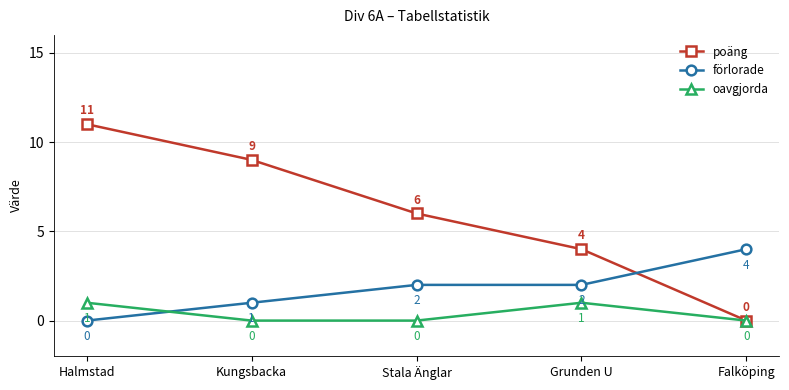

Which series ends up on top after the final intersection of oavgjorda and förlorade?

förlorade